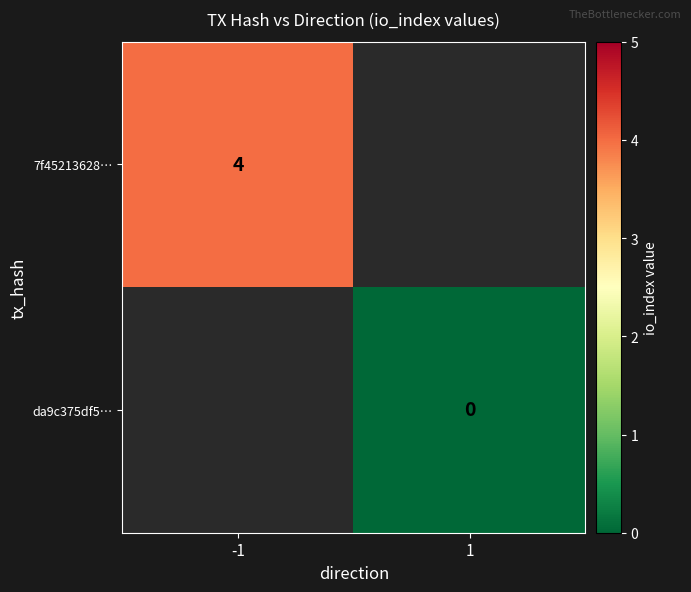

The 7f45213628… series shows 6 at -1. True or false?

False